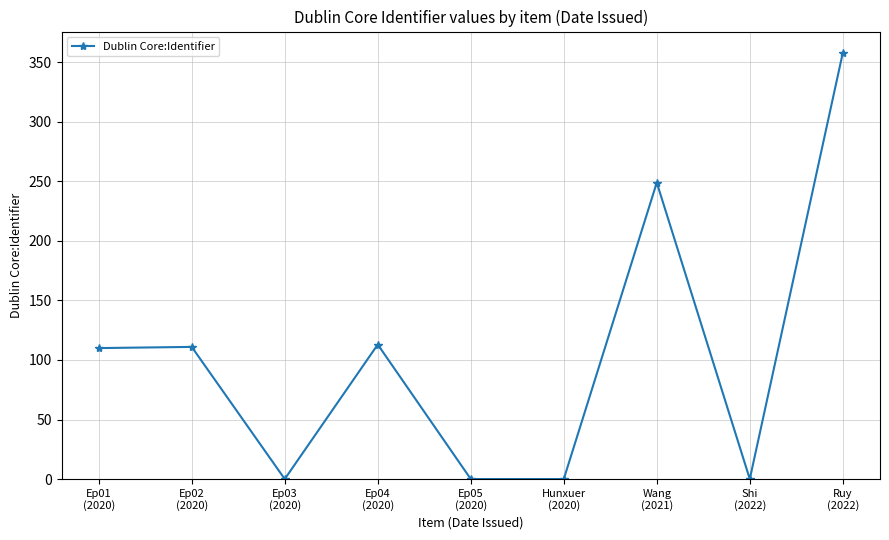

At which category does the data reach its first local valley?

Ep03
(2020)